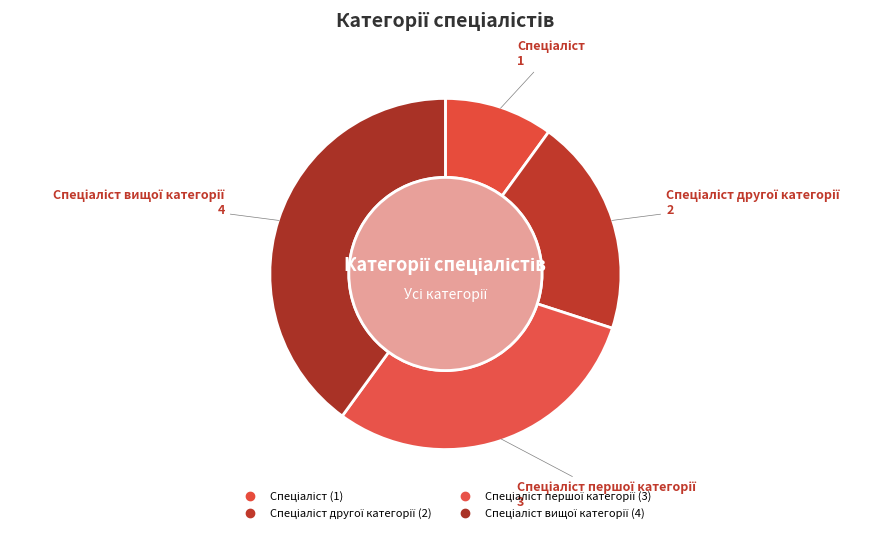

The Спеціаліст першої категорії slice represents 30% of the pie. True or false?

True